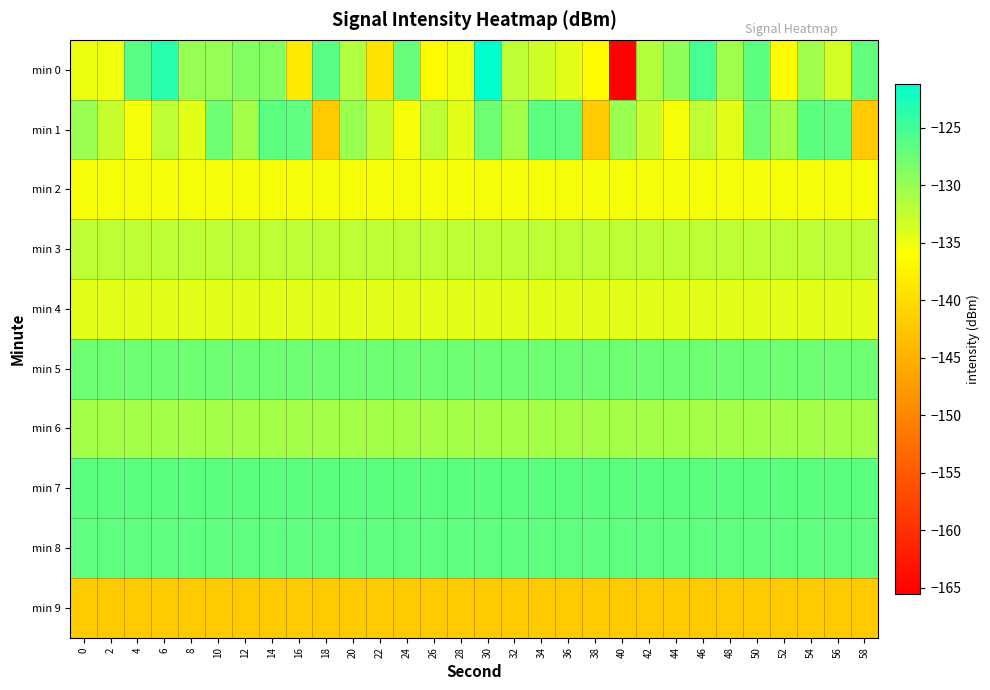

How many series are shown in this chart?

10